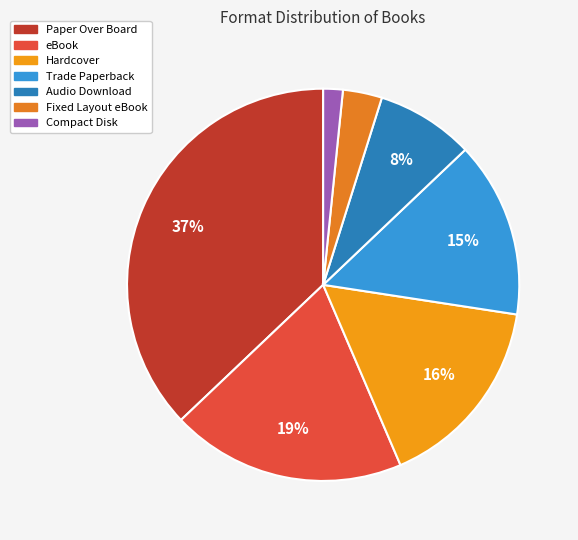

Is Audio Download the majority of the pie?

No